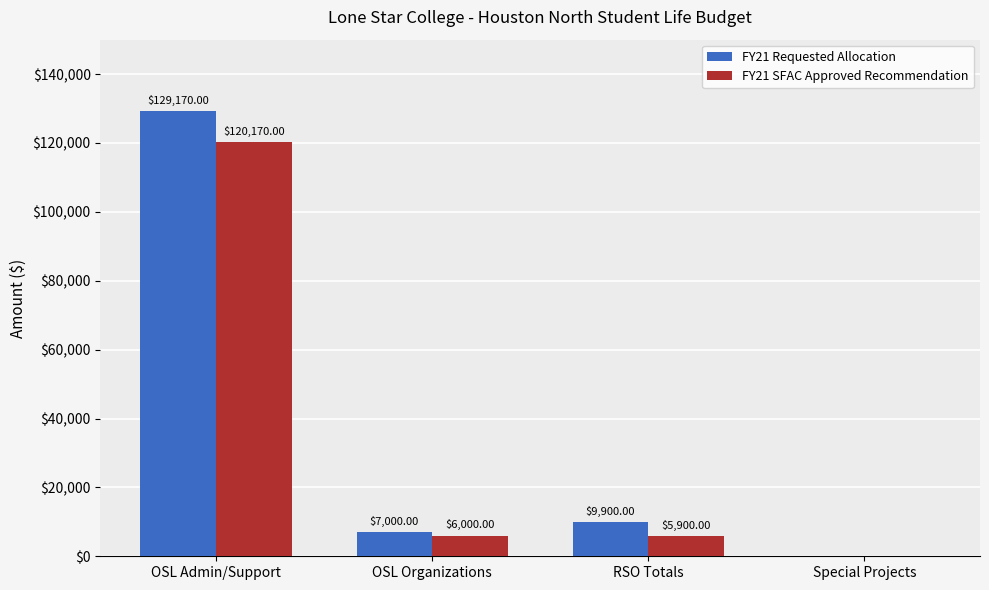

Which series has the largest total across all categories?

FY21 Requested Allocation